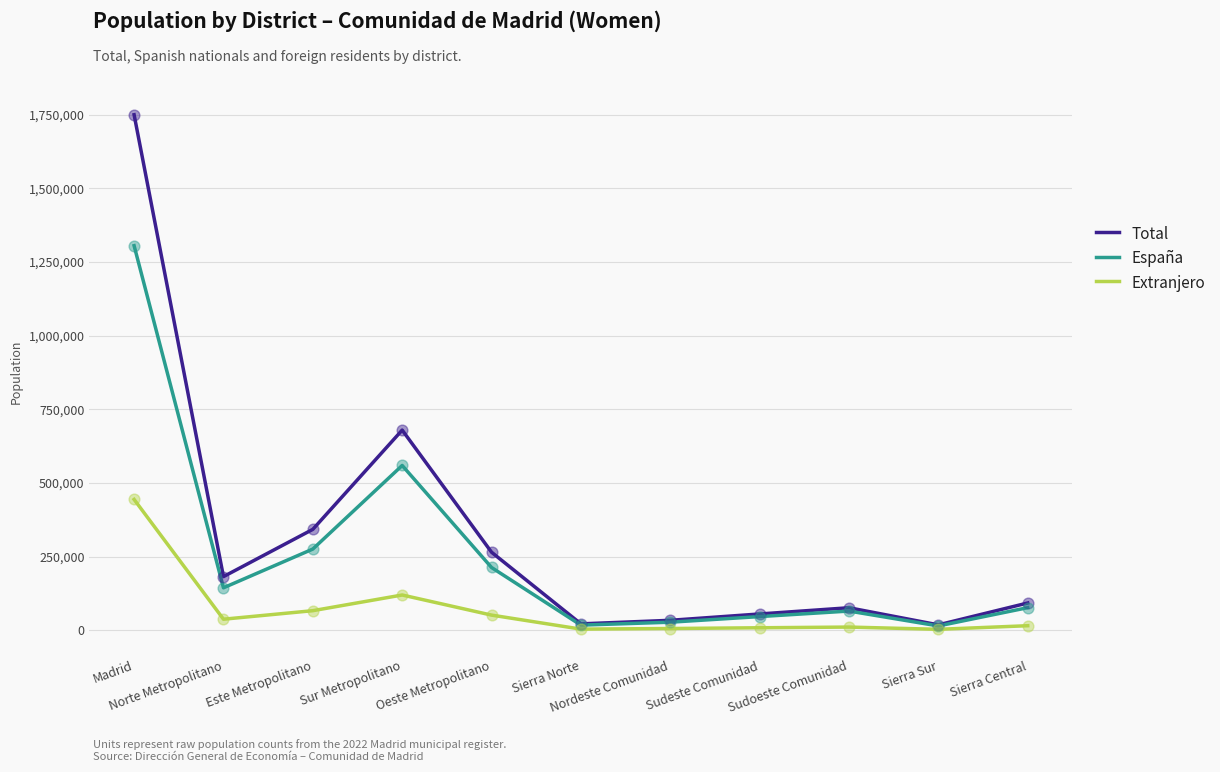

Which series has the largest total across all categories?

Total